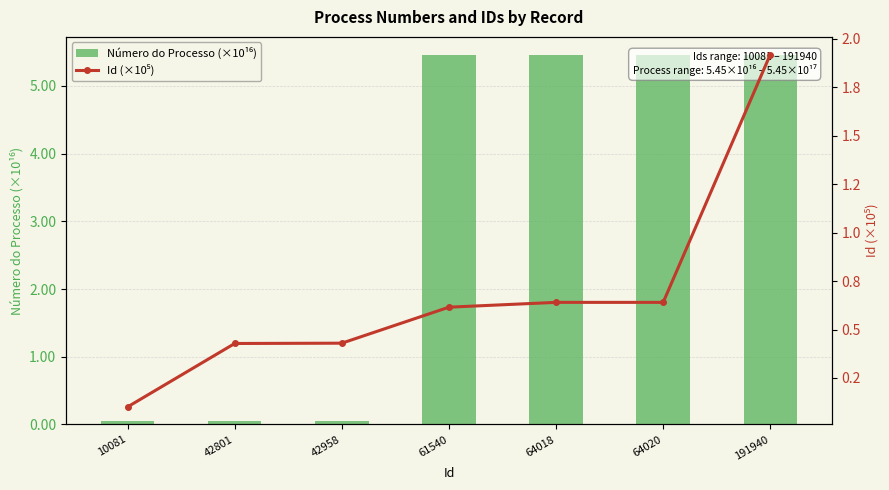

Rank the series at 10081 from highest to lowest value.

Id (×10⁵), Número do Processo (×10¹⁶)